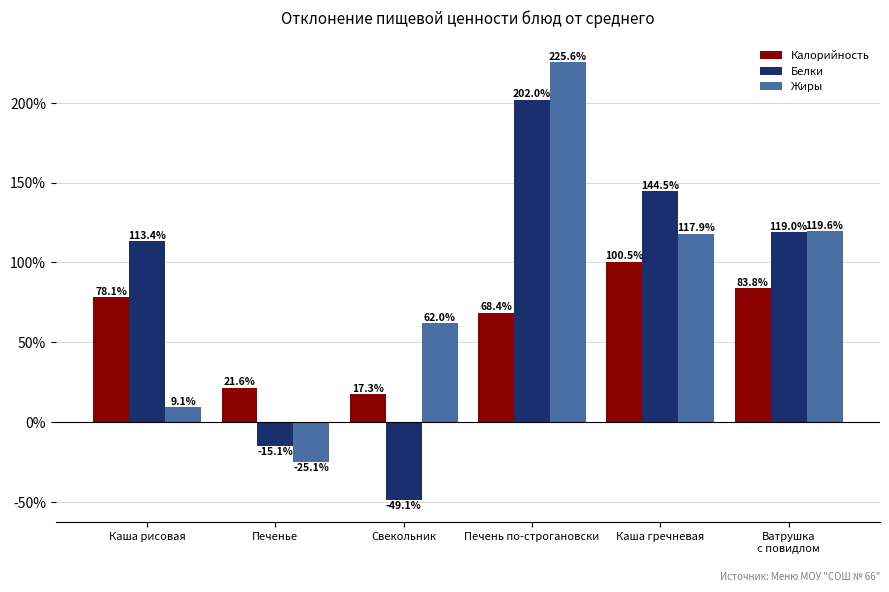

Between Свекольник and Печень по-строгановски, which series saw the biggest shift?

Белки